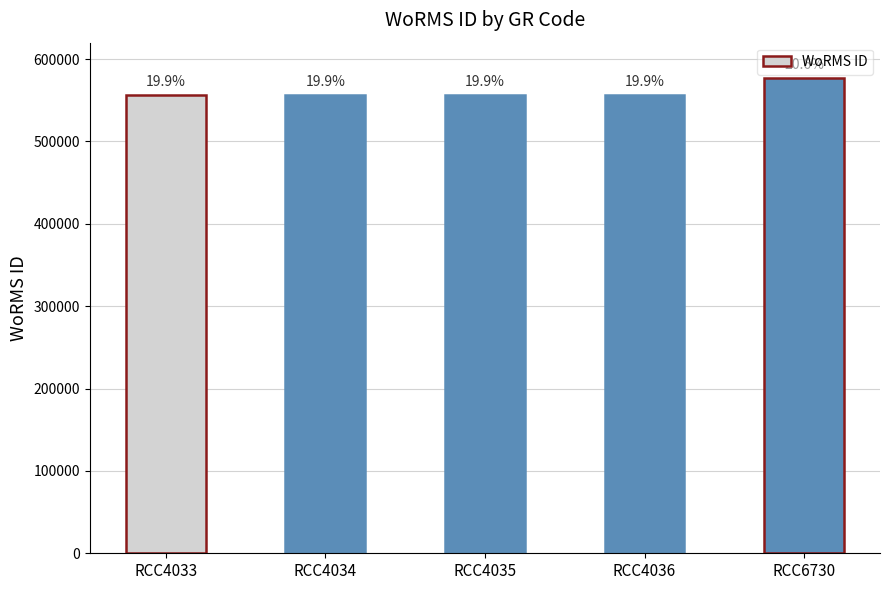

How many bars are there in total?

5